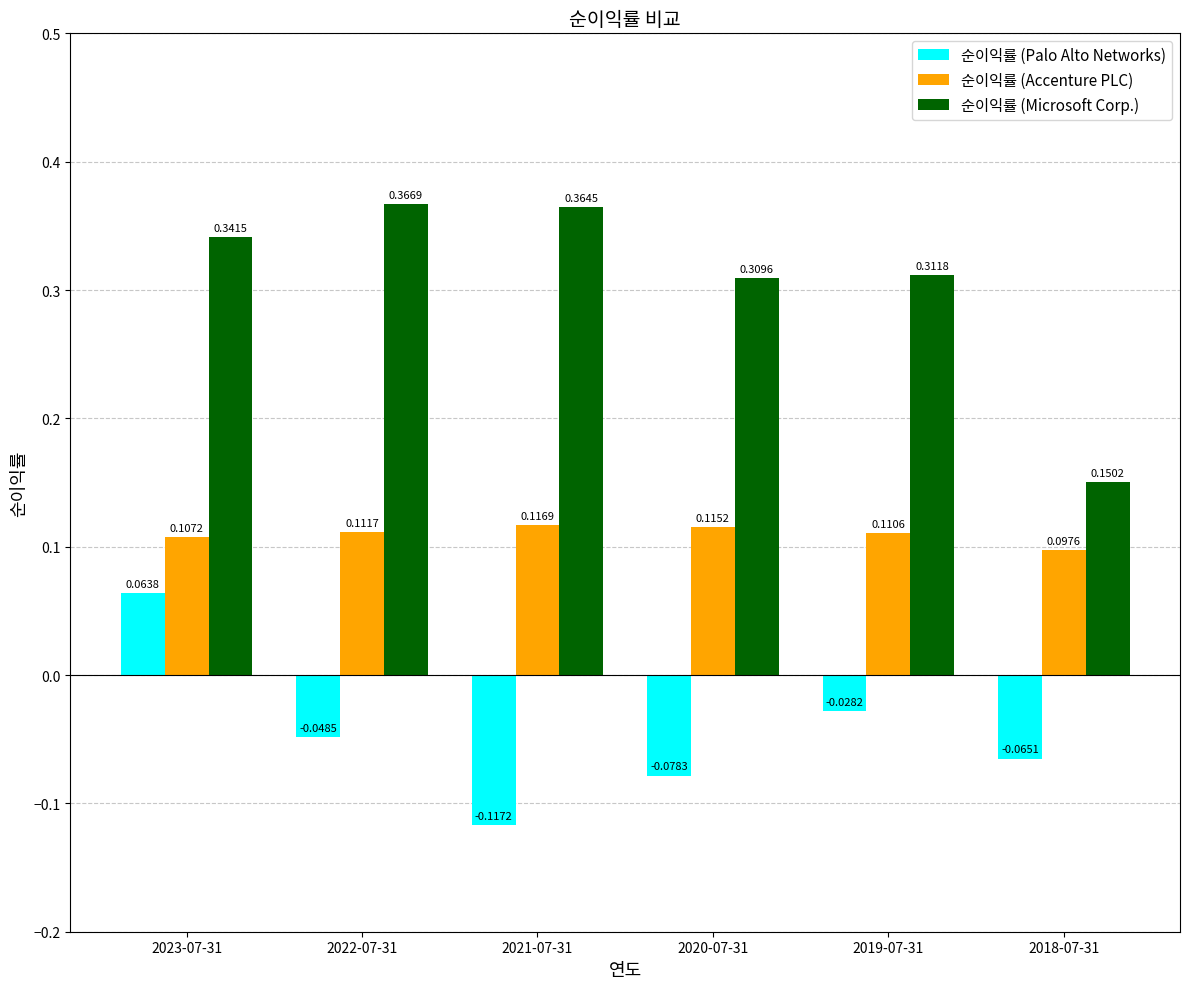

What is the sum of all 순이익률 (Microsoft Corp.) values?

1.8